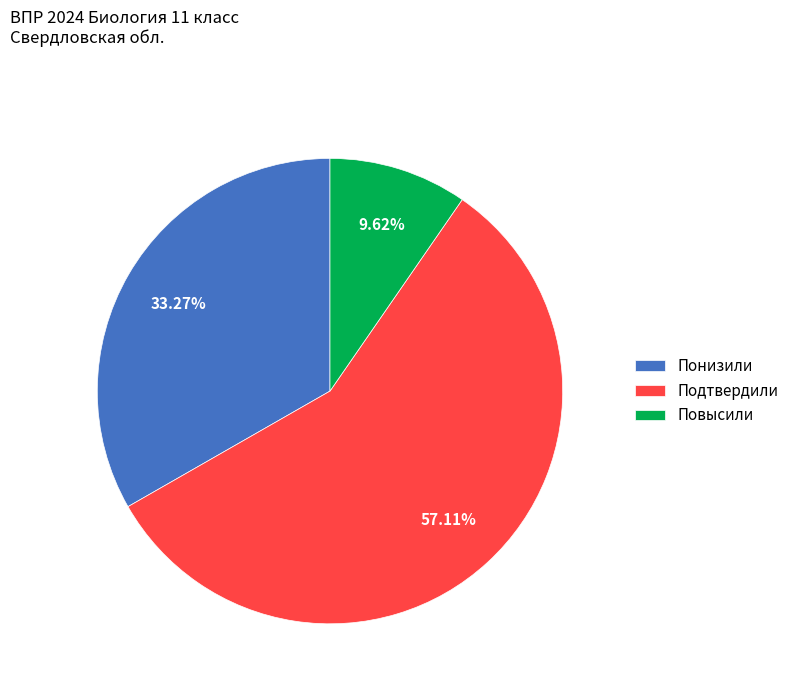

The Понизили slice represents 43% of the pie. True or false?

False